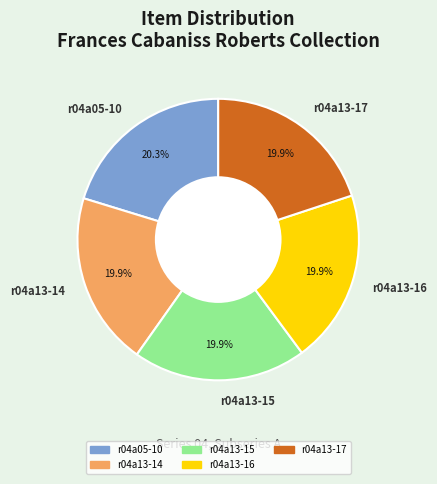

Count the number of slices in the pie.

5